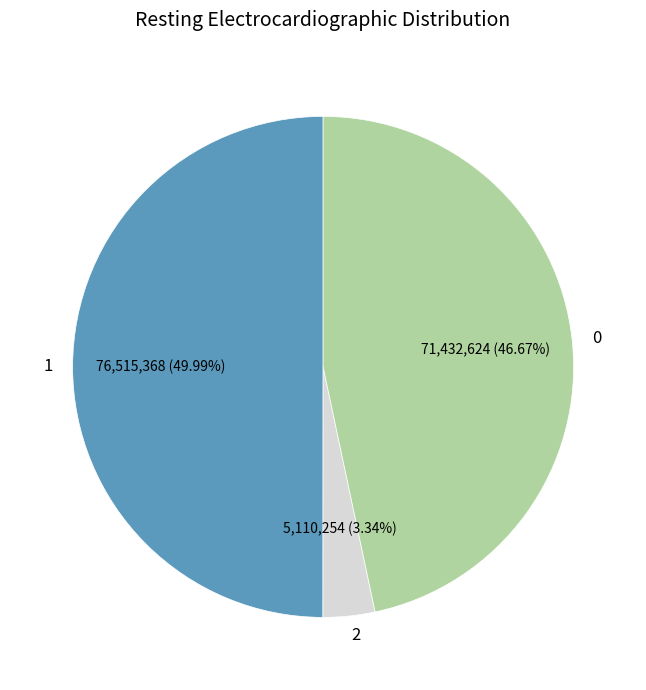

Count the number of slices in the pie.

3